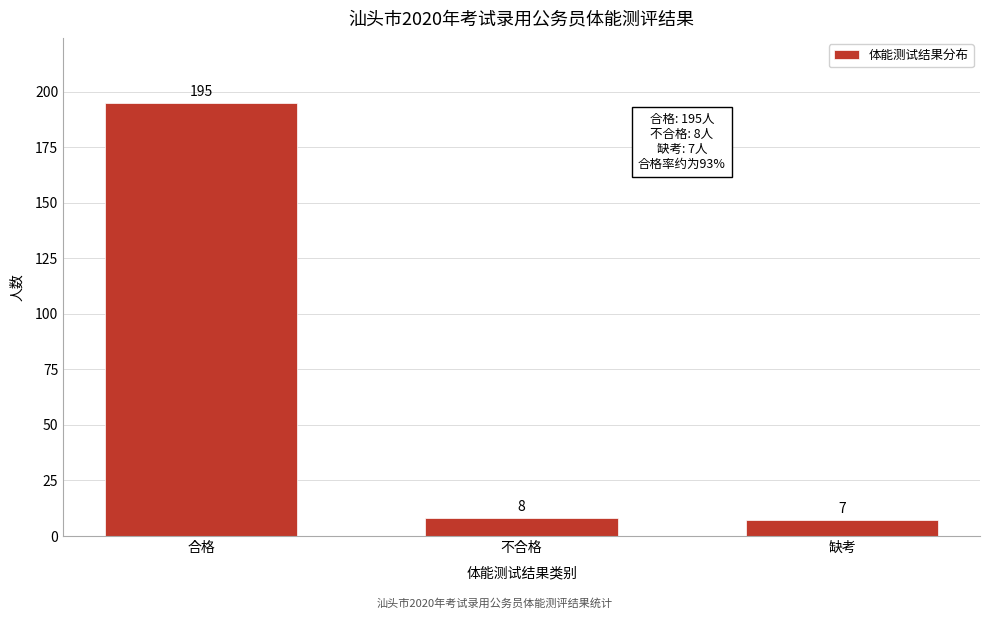

Reading left to right, what are all the values shown in this chart?

195	8	7